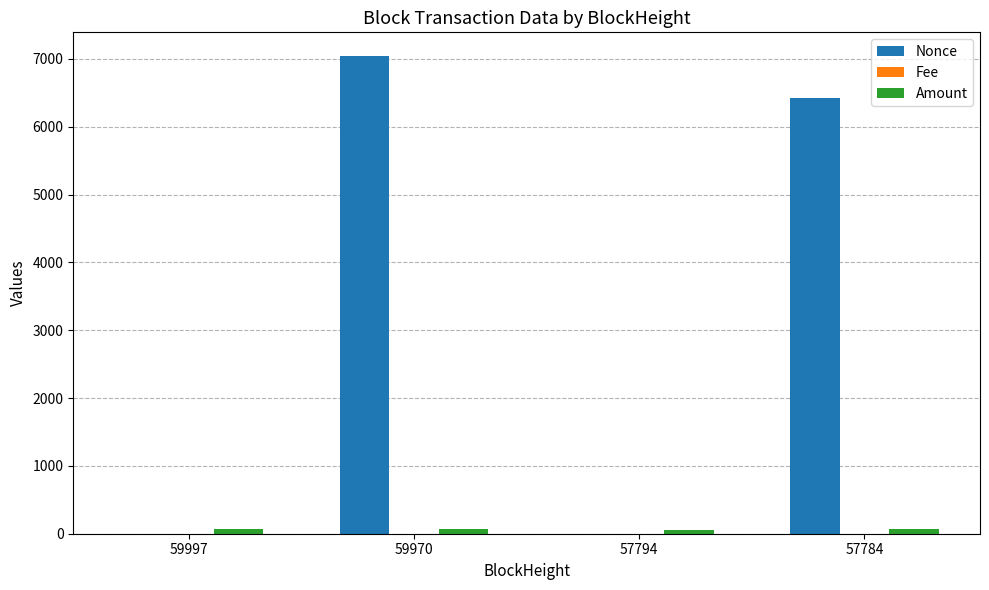

What is the sum of all Nonce values?

13462.0